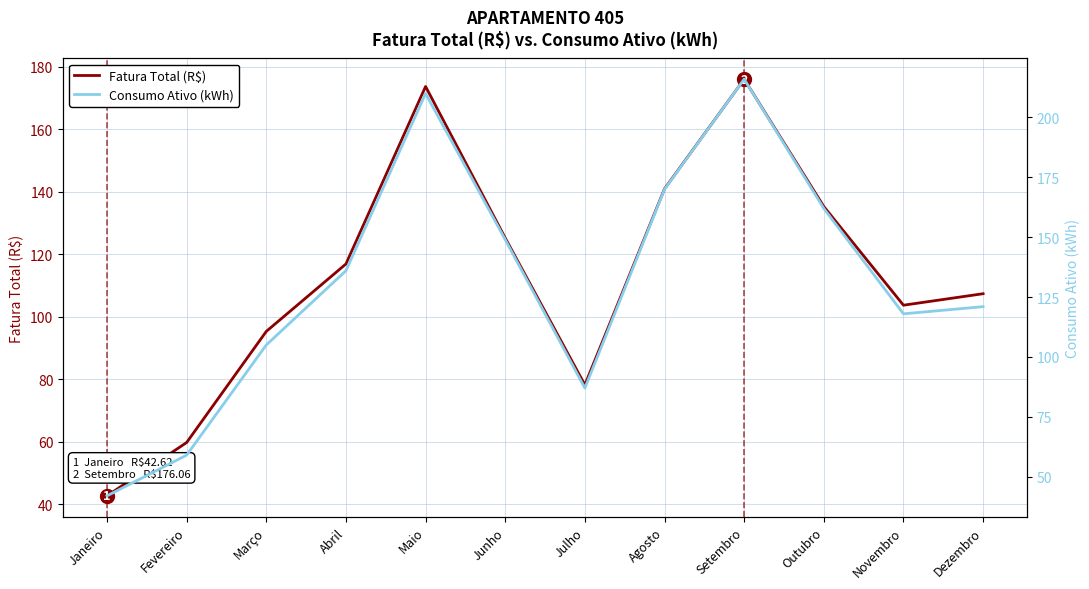

The value of Consumo Ativo (kWh) at Dezembro is 121.0. True or false?

True